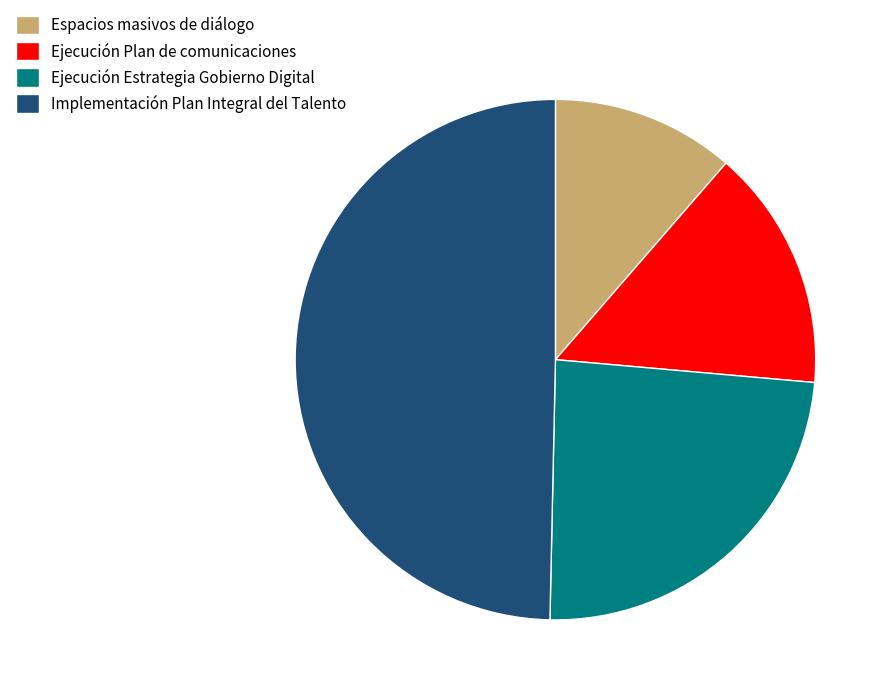

Do Implementación Plan Integral del Talento and Espacios masivos de diálogo together represent more than half of the pie?

Yes